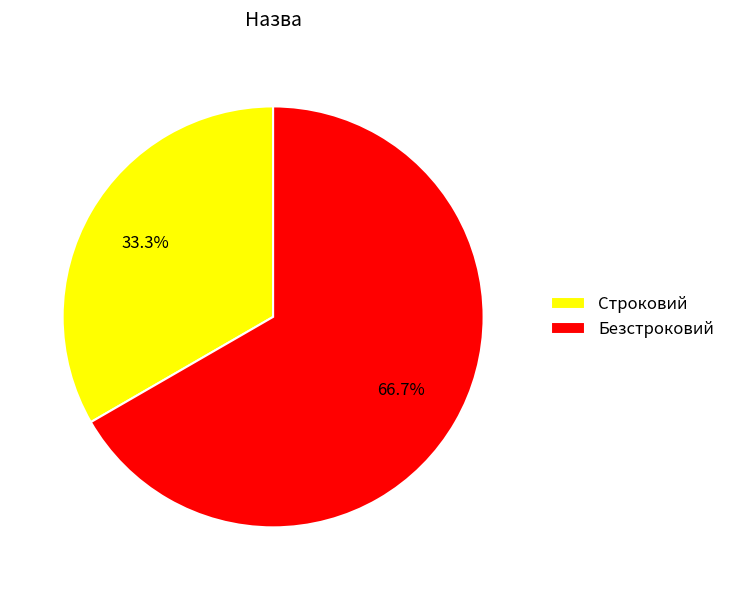

The Строковий slice represents 33% of the pie. True or false?

True